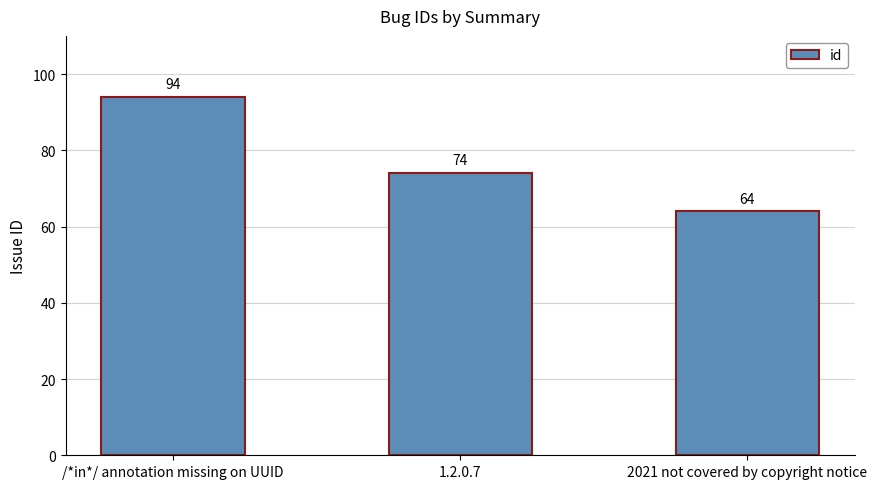

How many values are between 64 and 94?

3